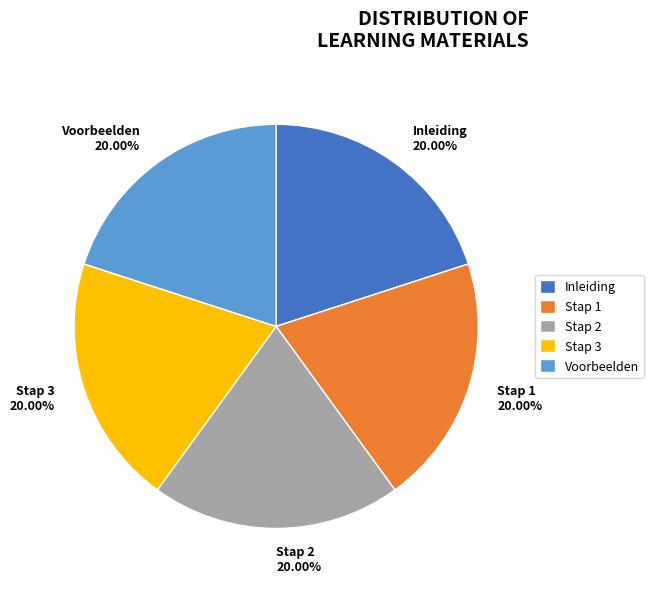

Approximately how many times larger is the value at Stap 3 compared to Stap 2?

1.0